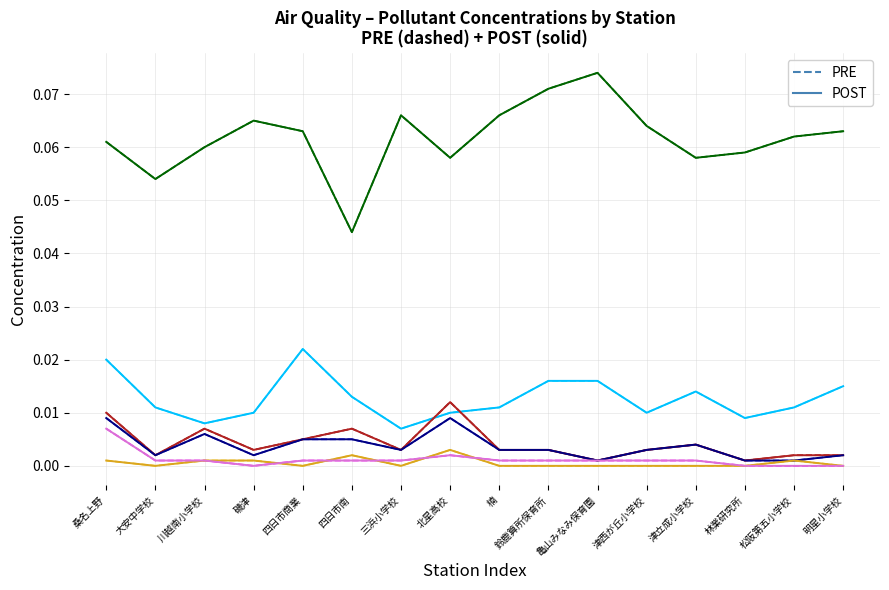

At which category is the sum across all series the highest?

桑名上野